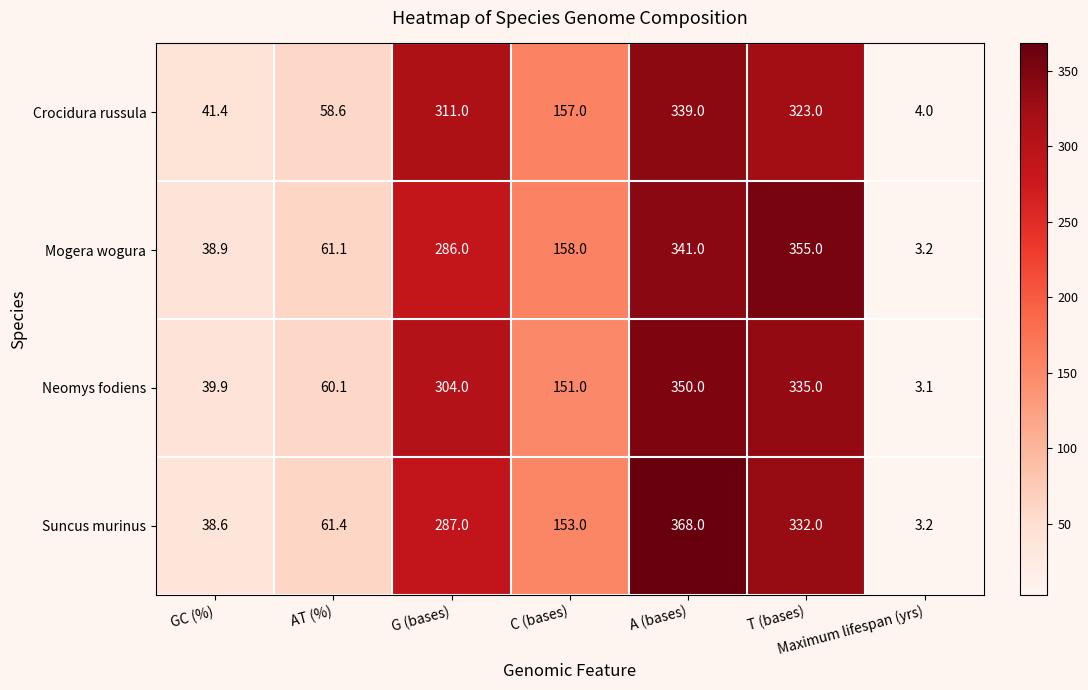

Rank the series at C (bases) from lowest to highest value.

Neomys fodiens, Suncus murinus, Crocidura russula, Mogera wogura